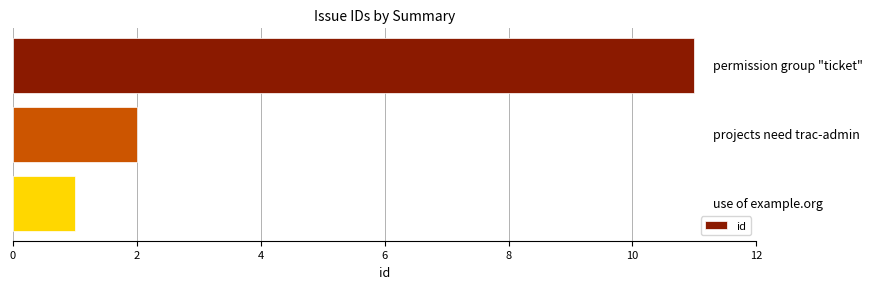

Does the chart contain stacked bars?

No